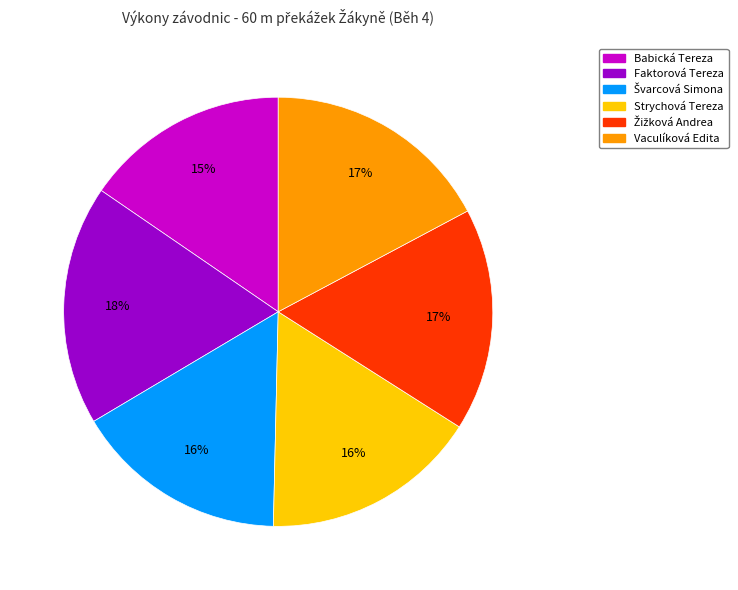

How many segments does this pie chart have?

6